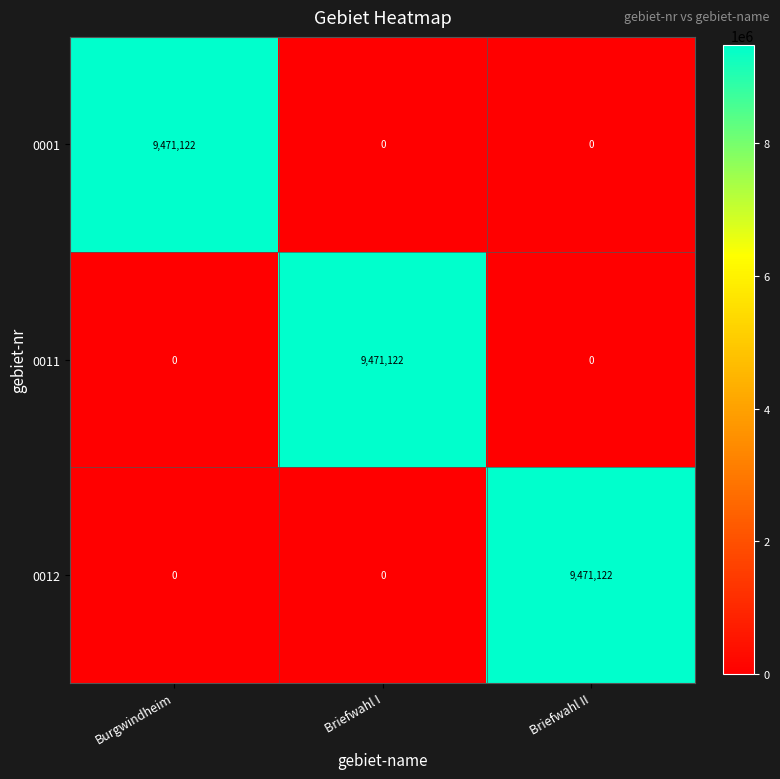

What is the difference between the highest and lowest values at Briefwahl I?

9471122